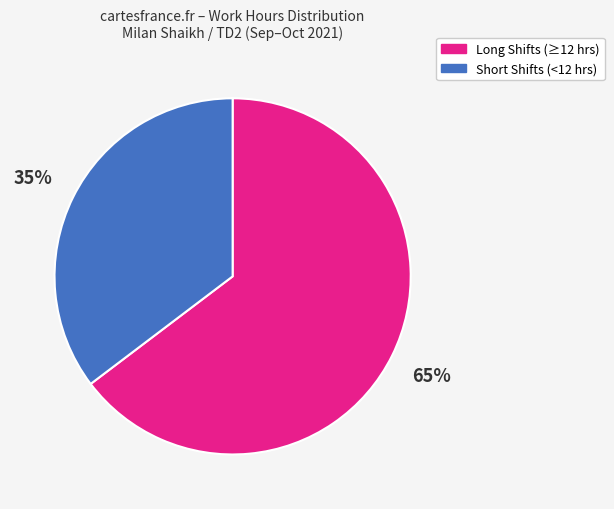

What percentage is the Long Shifts (≥12 hrs) slice, to the nearest percent?

65%